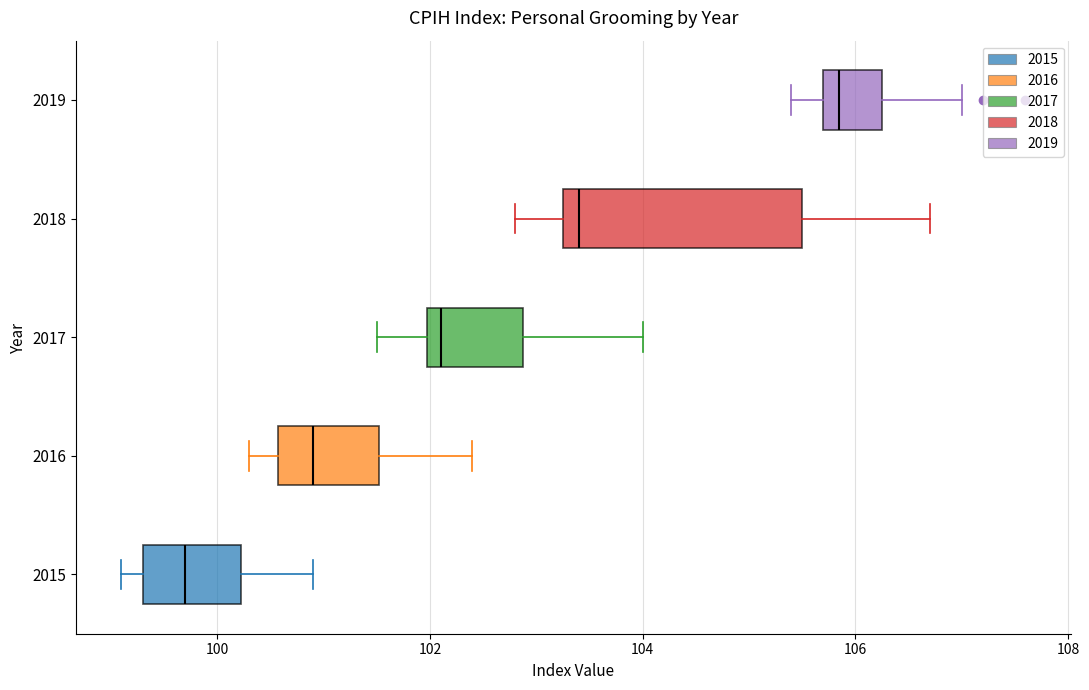

Reading bottom to top, transcribe this box plot: for each box, give where its median line is, the range the box spans, and where its two whiskers end, as read against the x-axis. The values are not printed on the chart, so give them approximately, as read against the axis.

2015: median 99.8, box 99.4 to 100.2, whiskers 99.2 to 101.0
2016: median 101.0, box 100.6 to 101.6, whiskers 100.4 to 102.4
2017: median 102.2, box 102.0 to 102.8, whiskers 101.6 to 104.0
2018: median 103.4, box 103.2 to 105.6, whiskers 102.8 to 106.8
2019: median 105.8 (just right of the box's left edge), box 105.8 to 106.2, whiskers 105.4 to 107.0